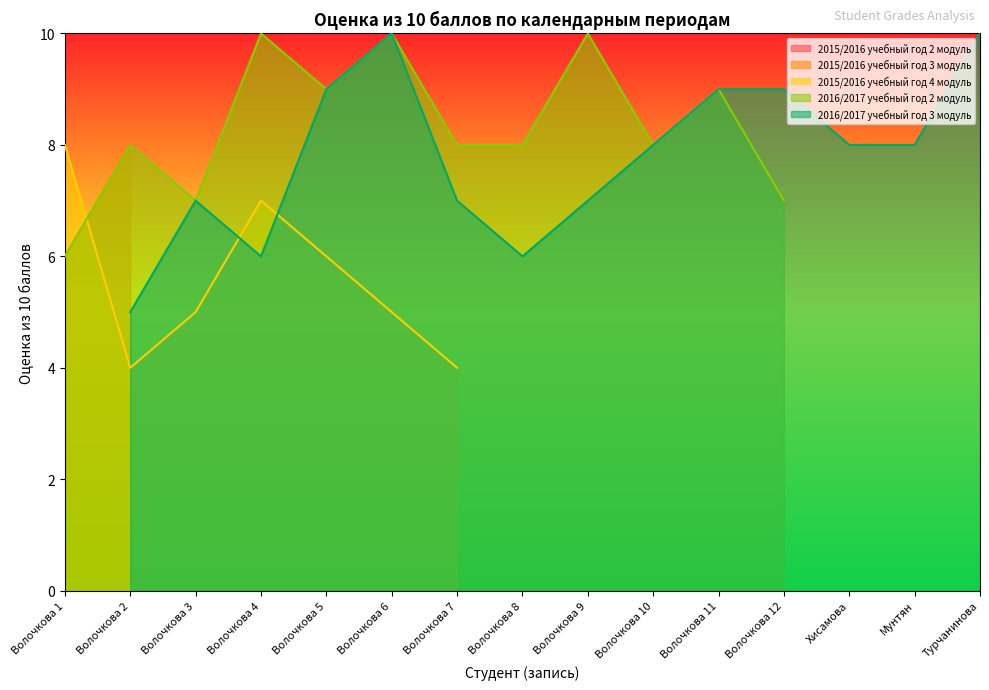

At how many categories does at least one series exceed 6?

15